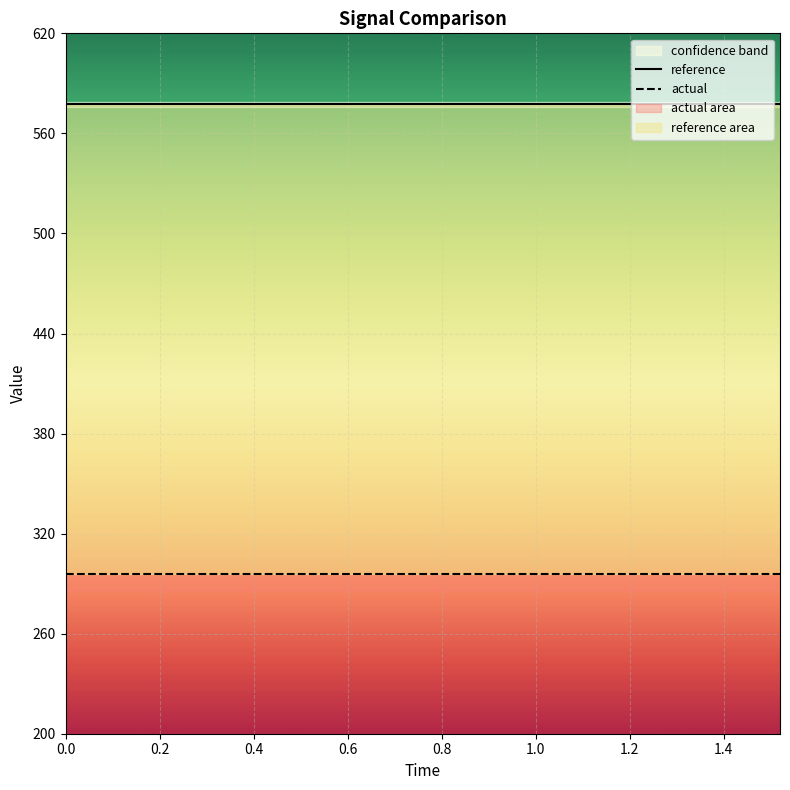

What is the average value of the reference series?

577.4